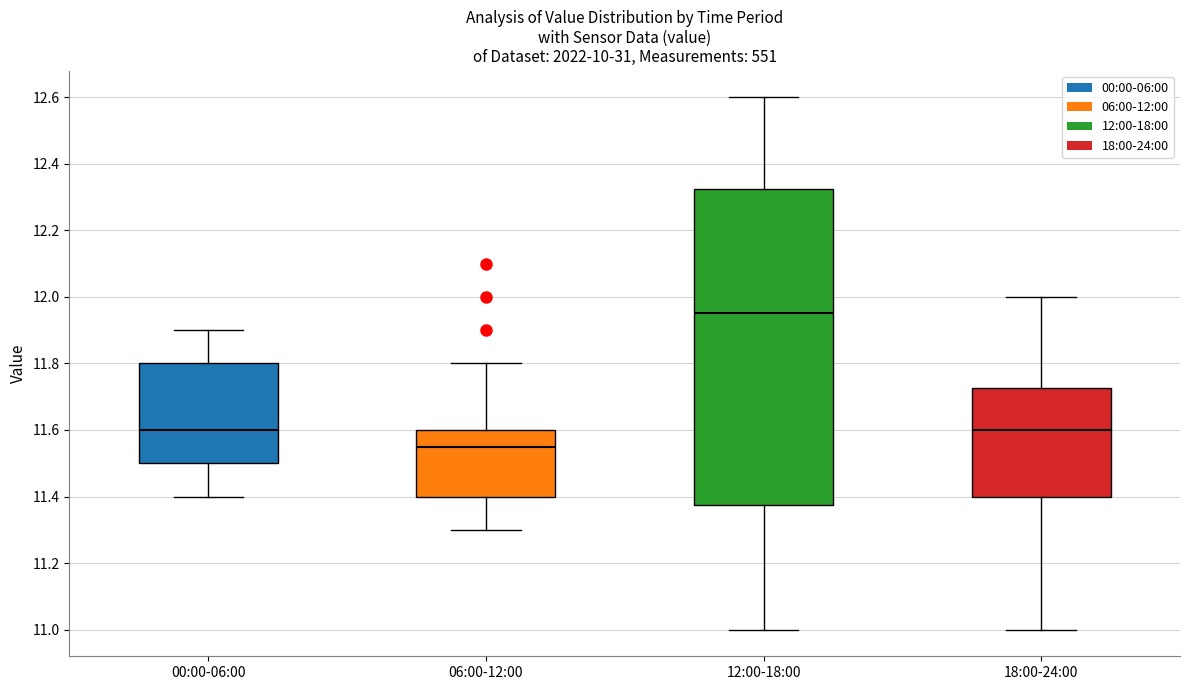

Which box is the tallest, from its lower edge to its upper edge?

12:00-18:00